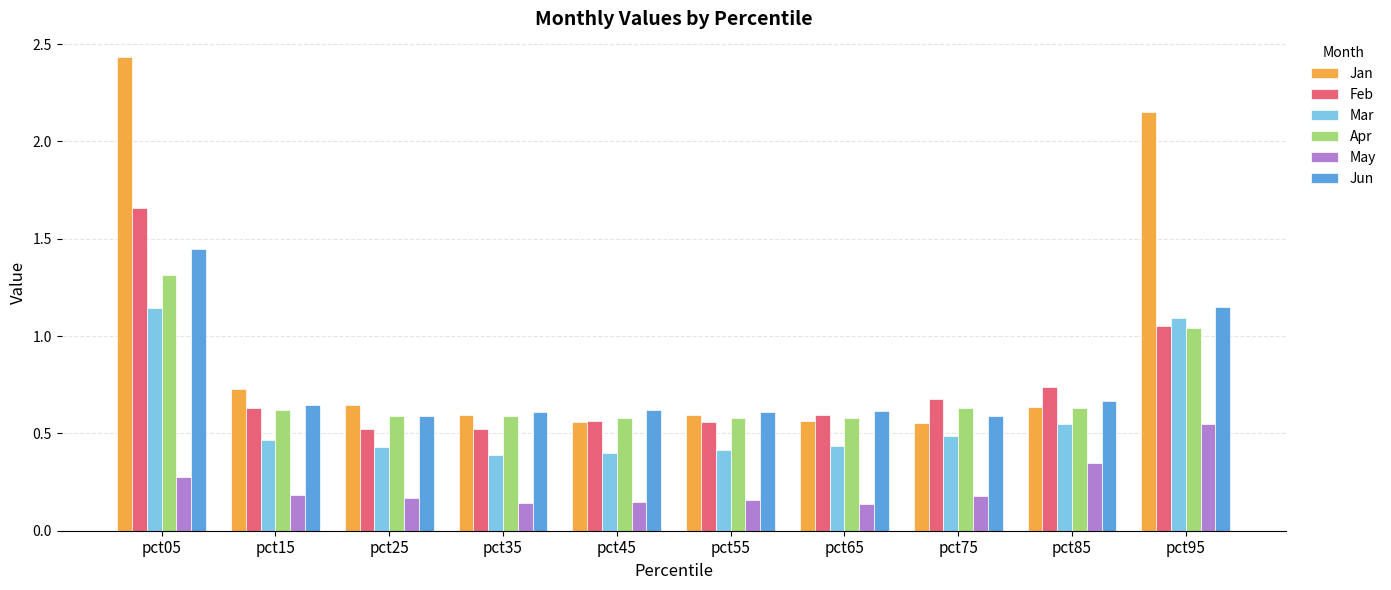

How many groups of bars are there?

10